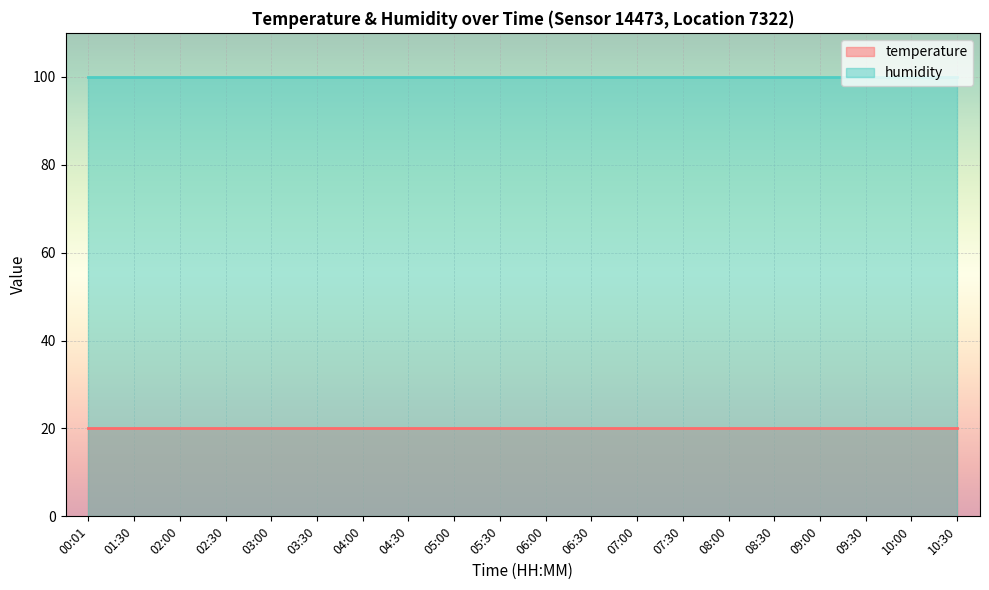

At which category does the chart reach its minimum across all series?

00:01